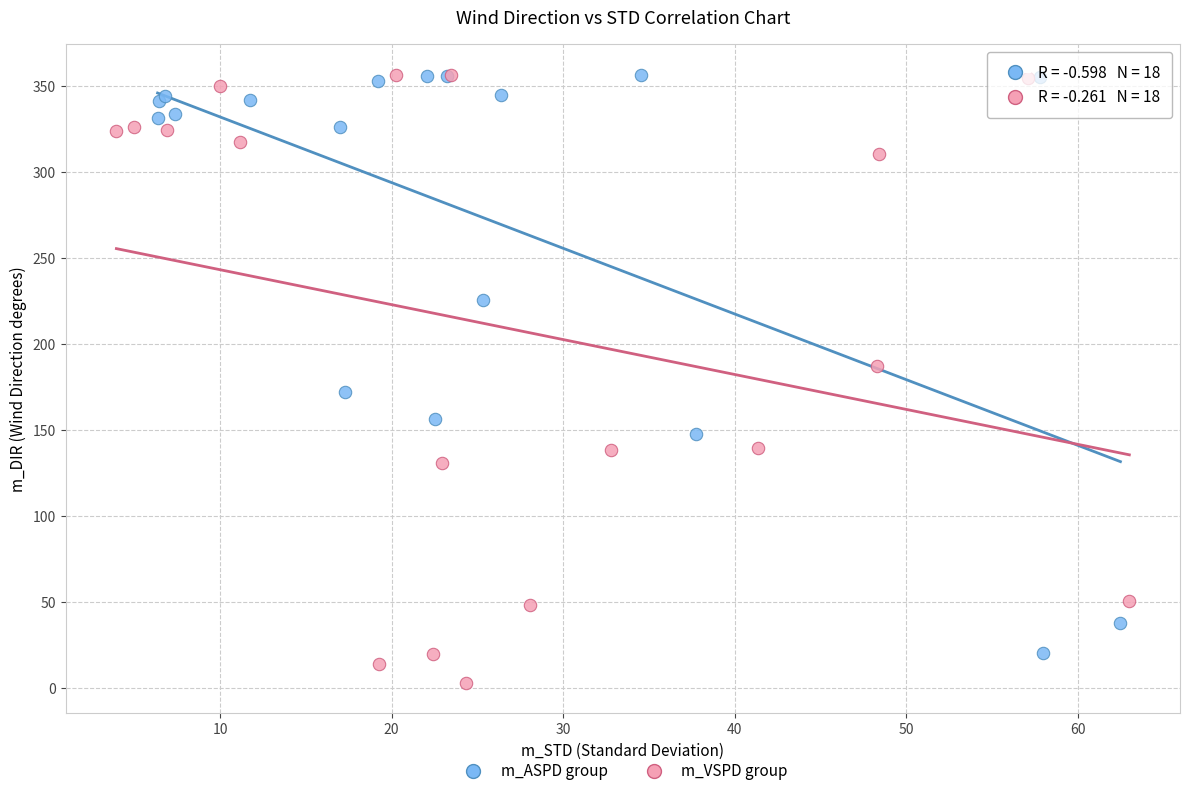

Which series has the widest spread of Y values?

m_VSPD group